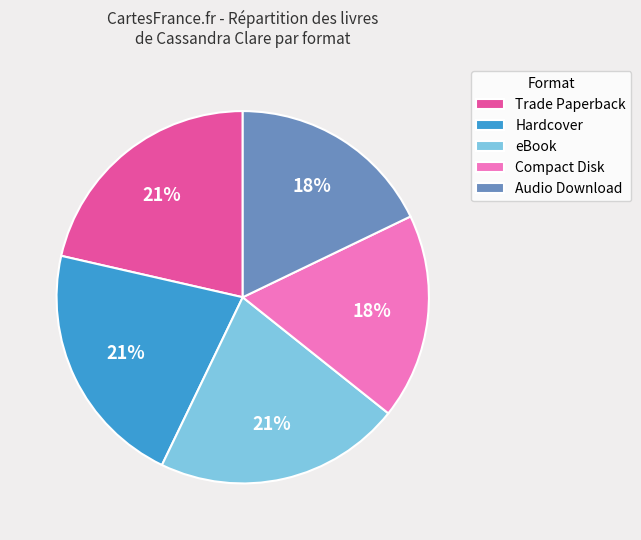

True or false: Hardcover accounts for 21% of the total.

True